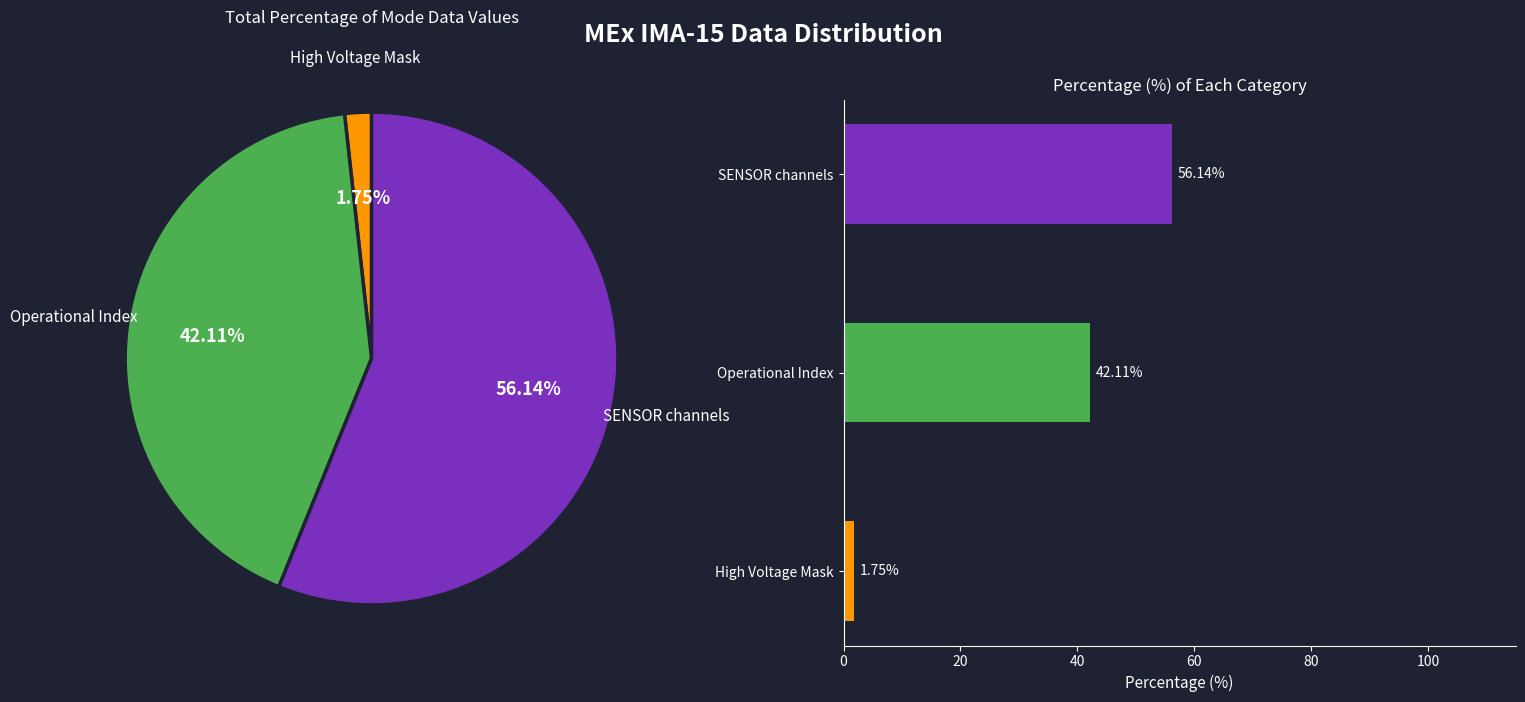

Is it true that Energy Cycle Mode is 0% of the pie?

True